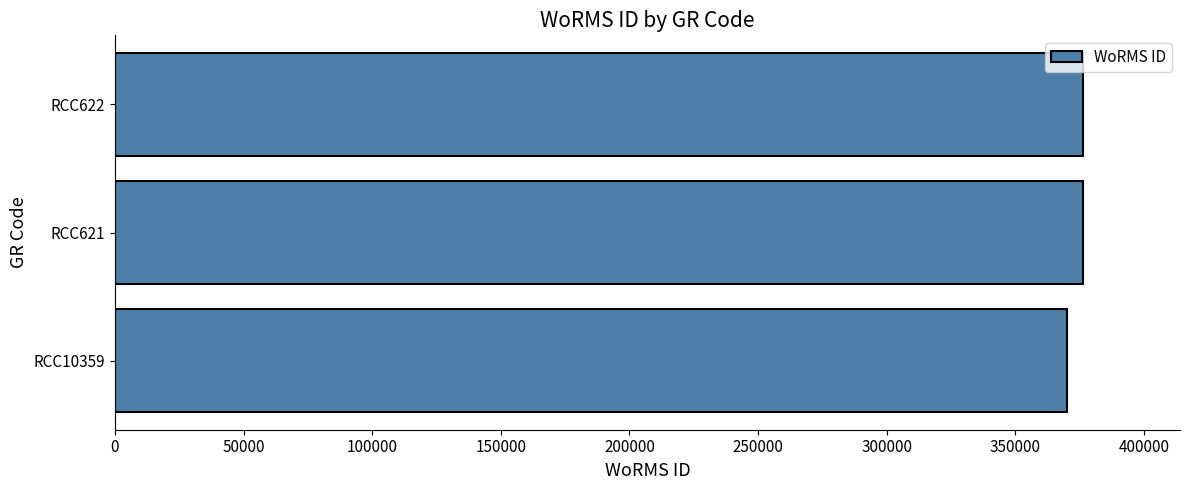

What is the sum of all values?

1122762